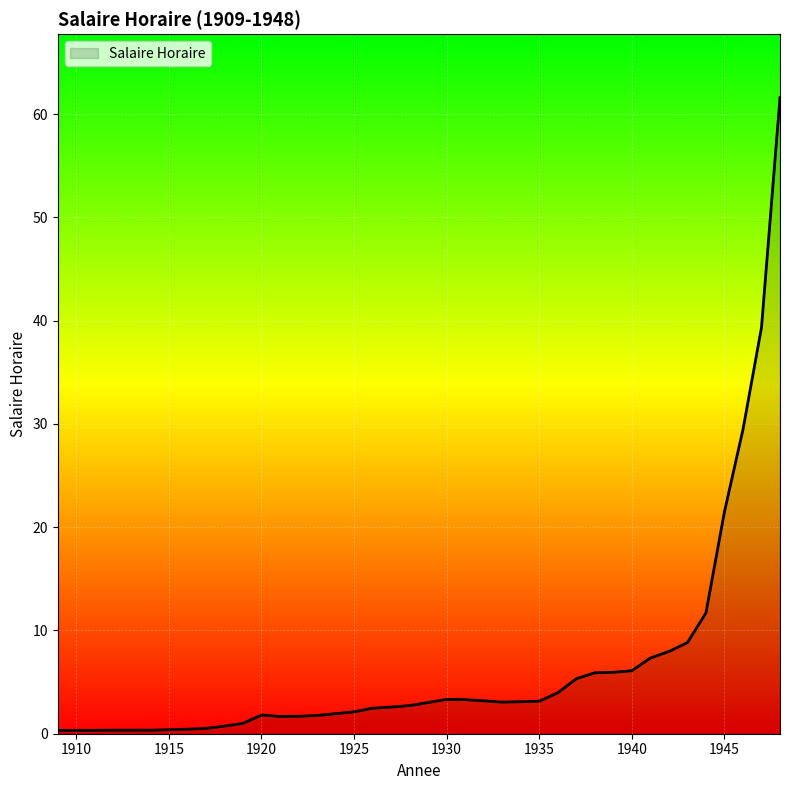

What is the difference between the maximum and minimum values?

61.3